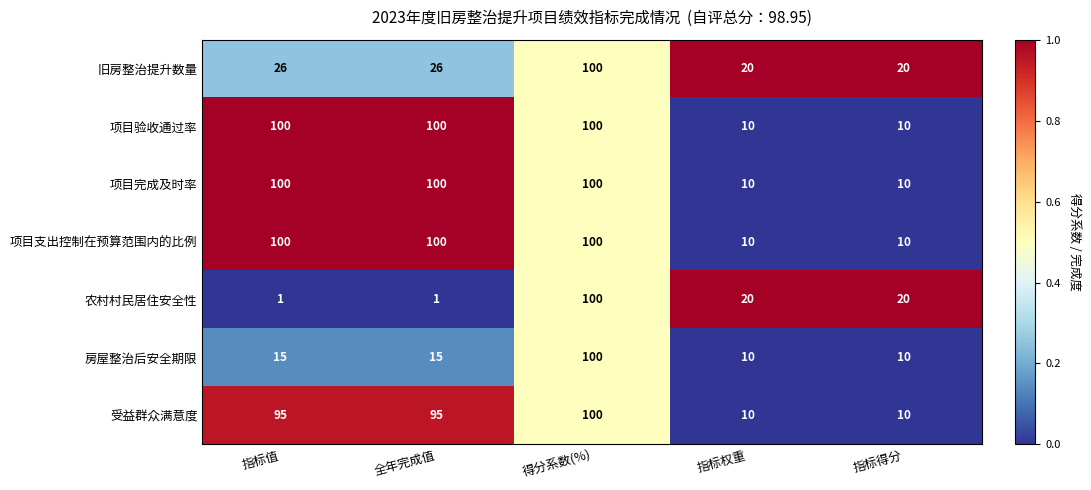

Where does the 农村村民居住安全性 series first go above 20?

得分系数(%)